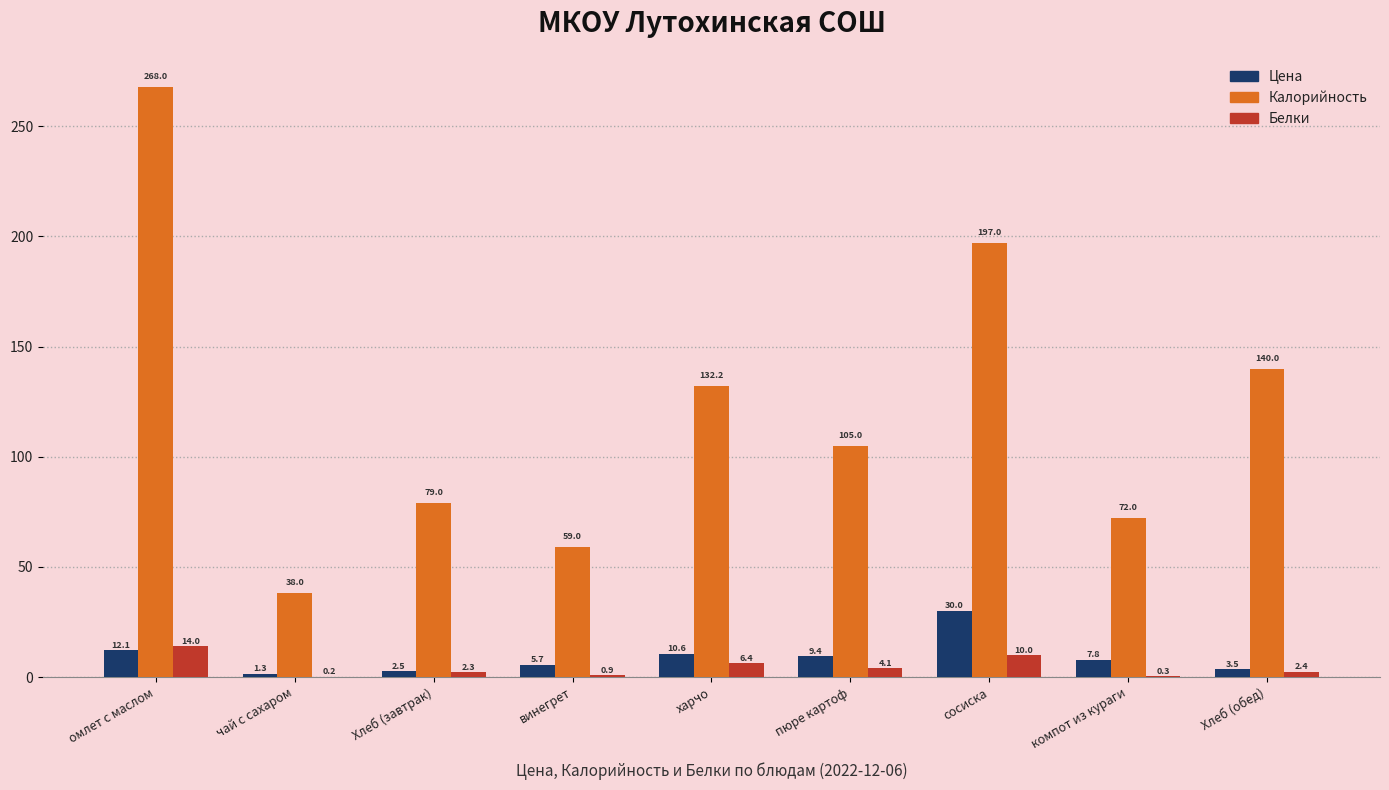

Between чай с сахаром and сосиска, which series saw the biggest shift?

Калорийность